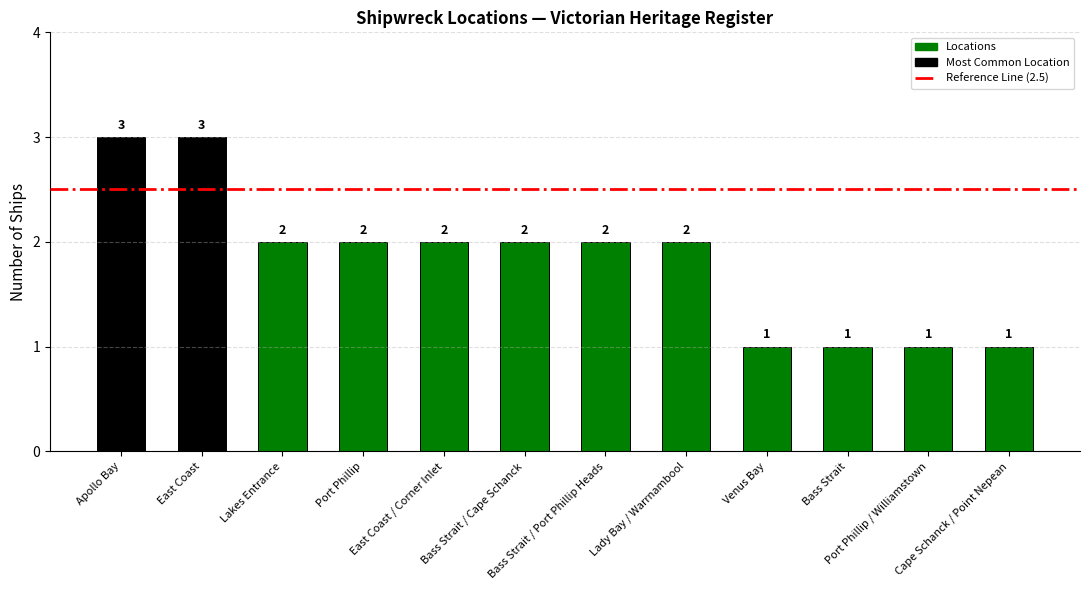

How many values are below 2?

4